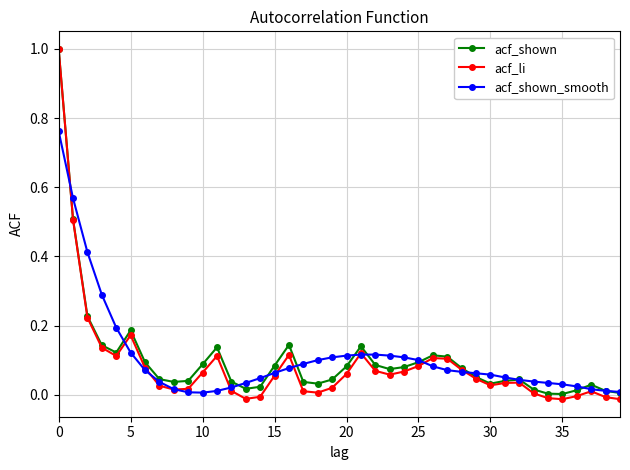

Which series has the widest spread of values?

acf_li